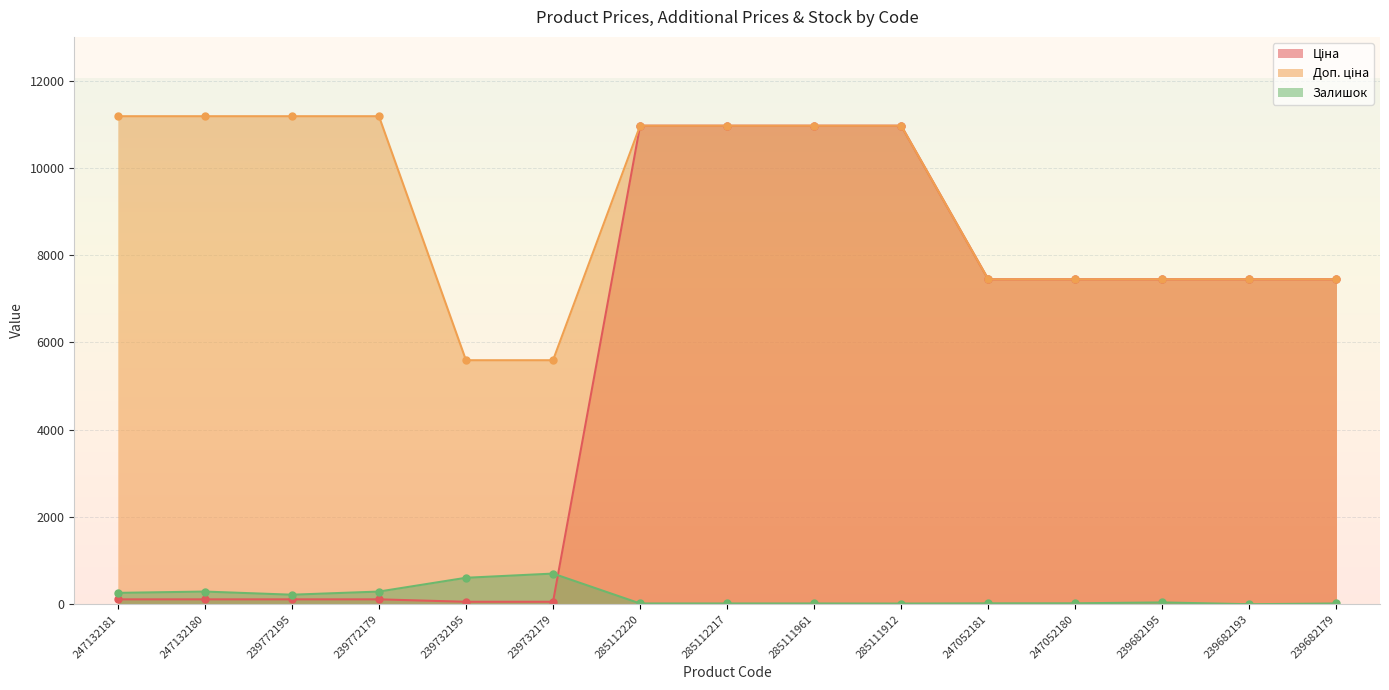

How many data points in Залишок are less than 21?

7